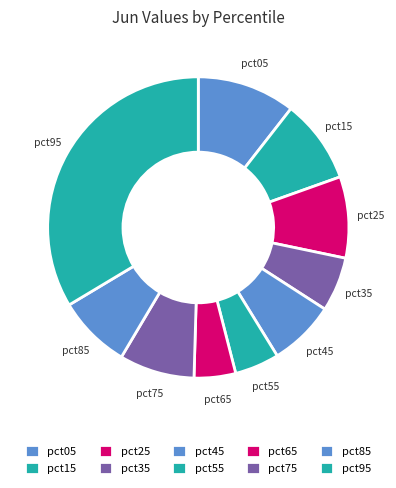

To the nearest percent, what is the difference between the pct65 and pct15 slice percentages?

5%